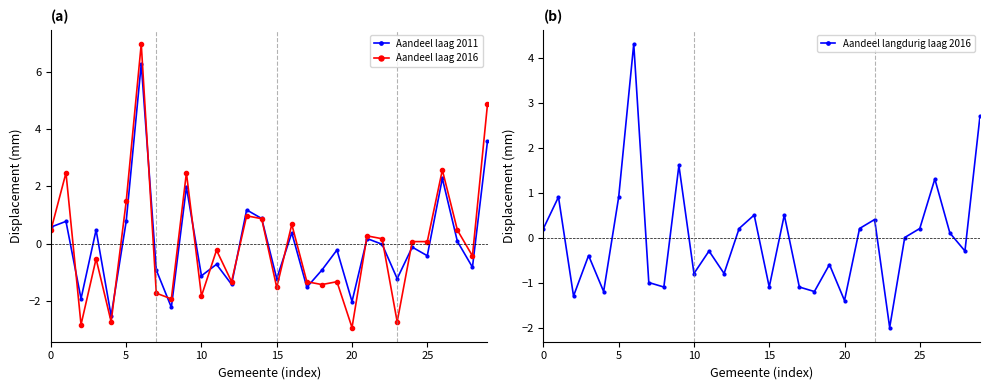

Which has a higher value, 24 or 13?

13